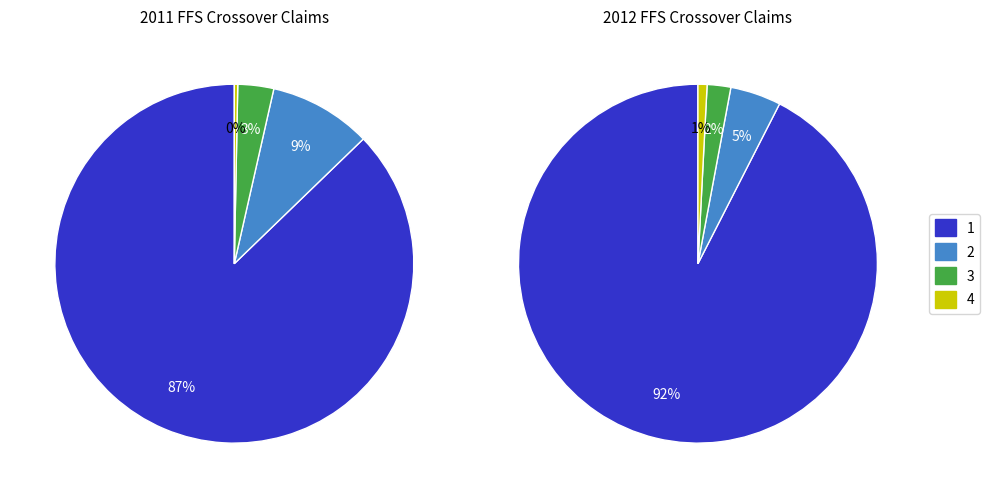

Is it true that % Claims with IP Psych Services is 3% of the pie?

True